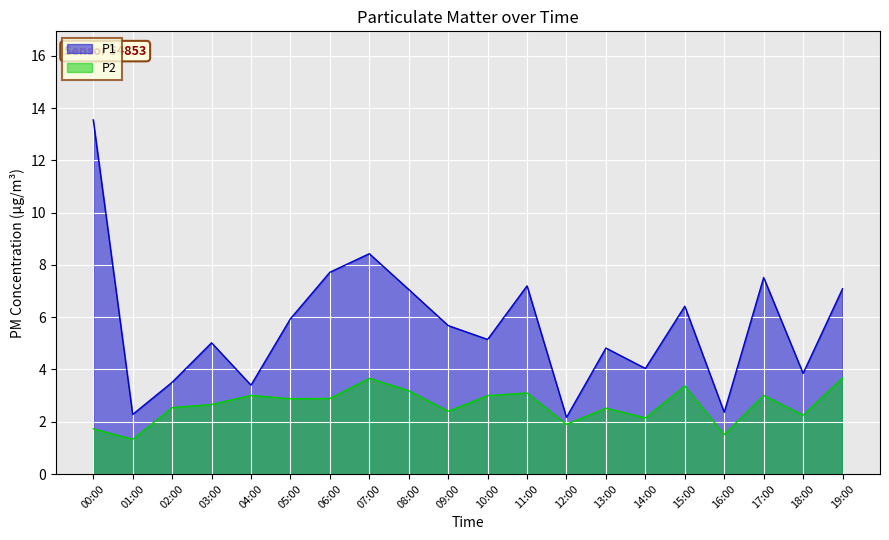

Does the chart display data point markers on the line(s)?

No